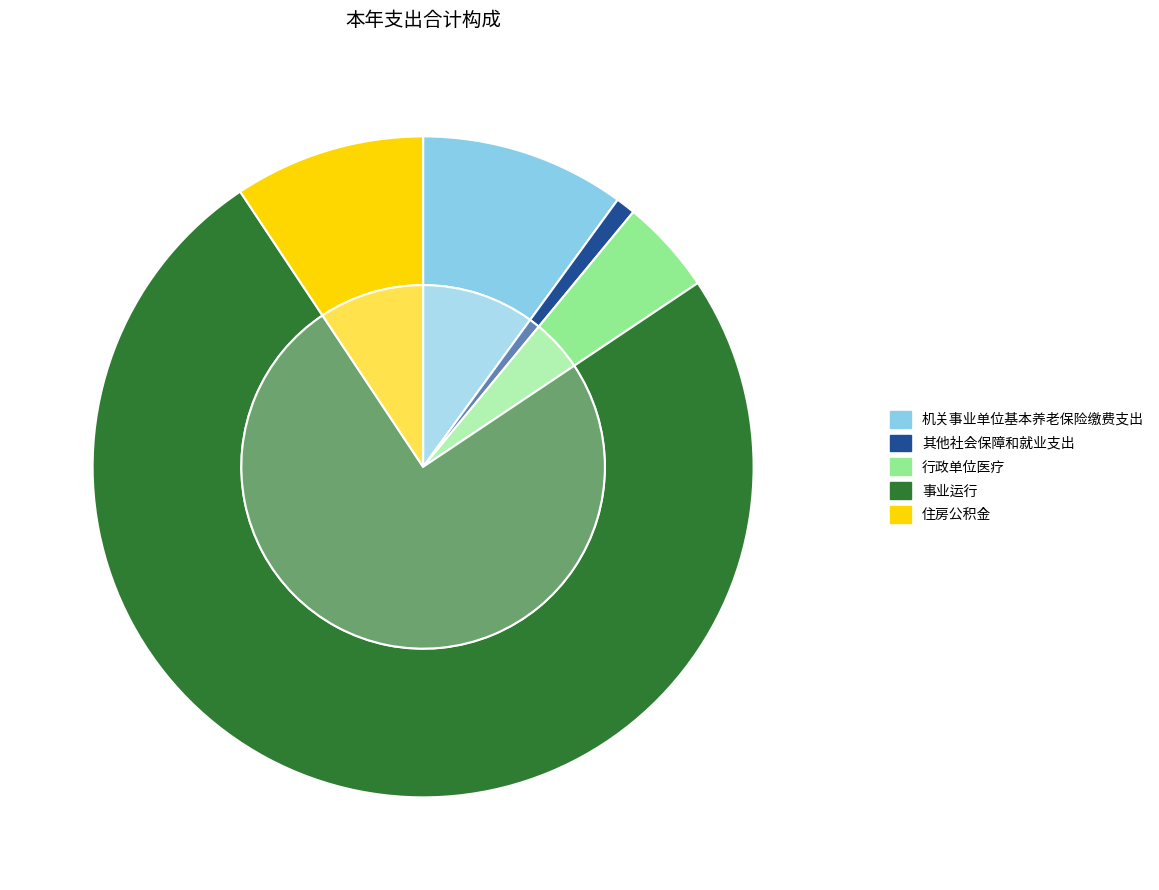

To the nearest percent, what portion does 行政单位医疗 represent?

5%